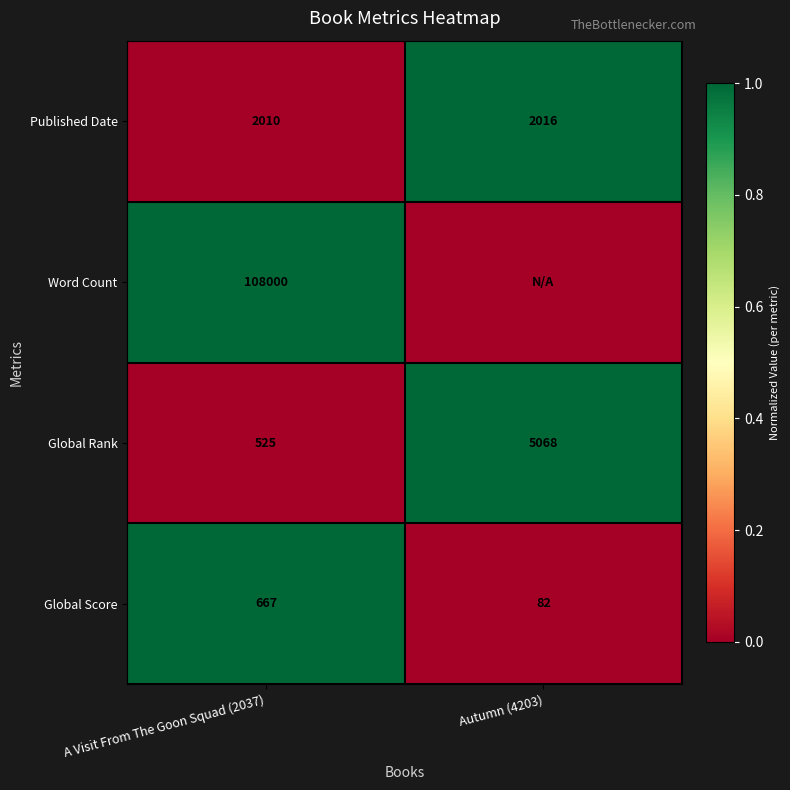

Is it true that Published Date equals -1 at A Visit From The Goon Squad (2037)?

False